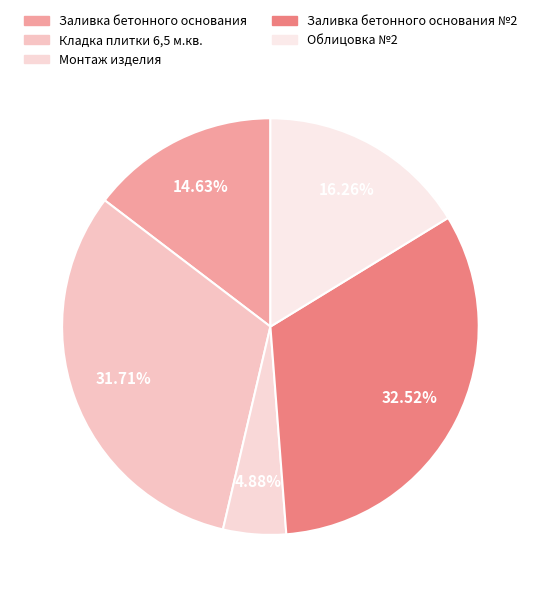

Is there a majority slice in this chart?

No